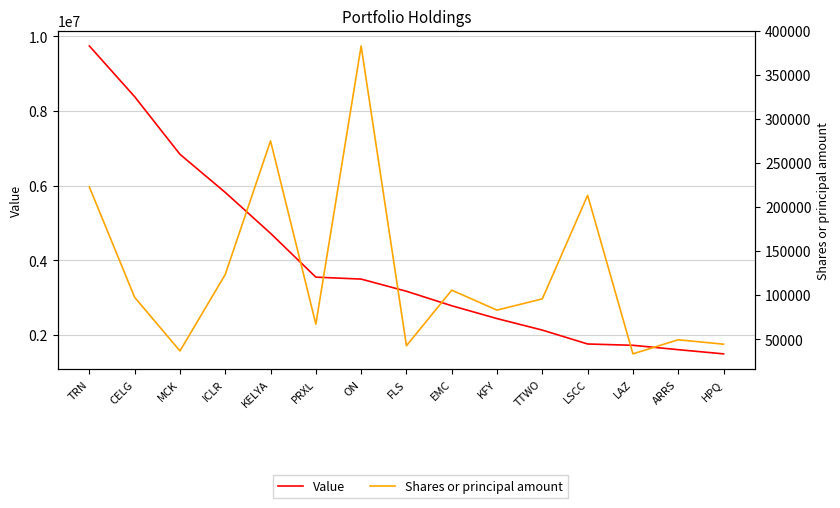

At which category does Shares or principal amount reach its first local peak?

KELYA